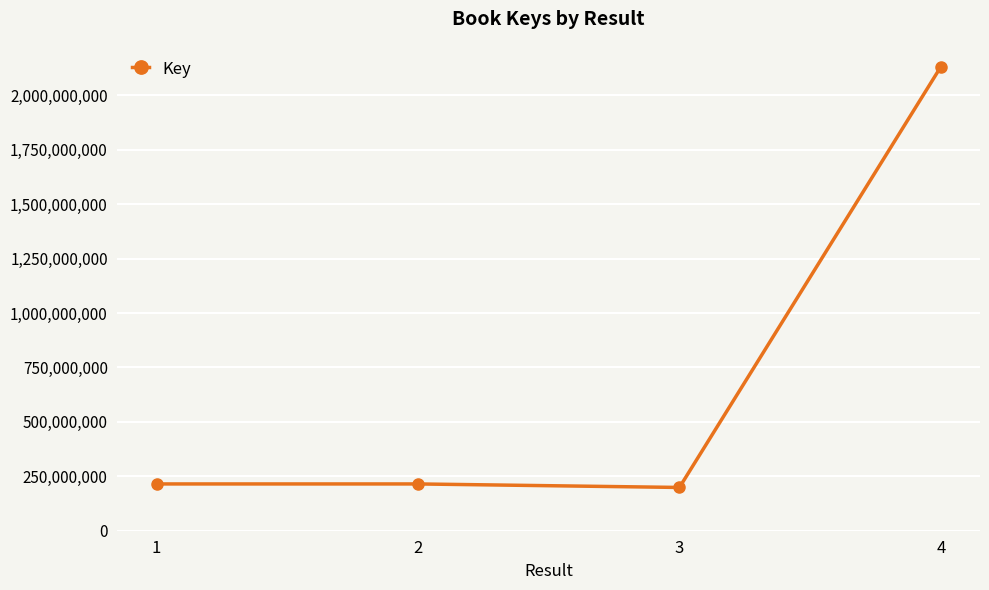

What is the minimum value shown in the chart?

198700871